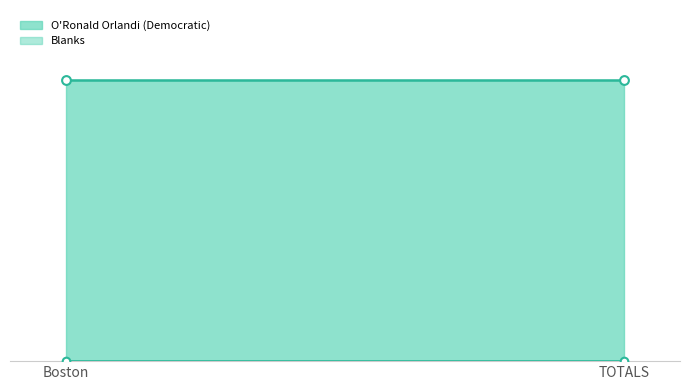

Which series contains the lowest Y value?

Blanks